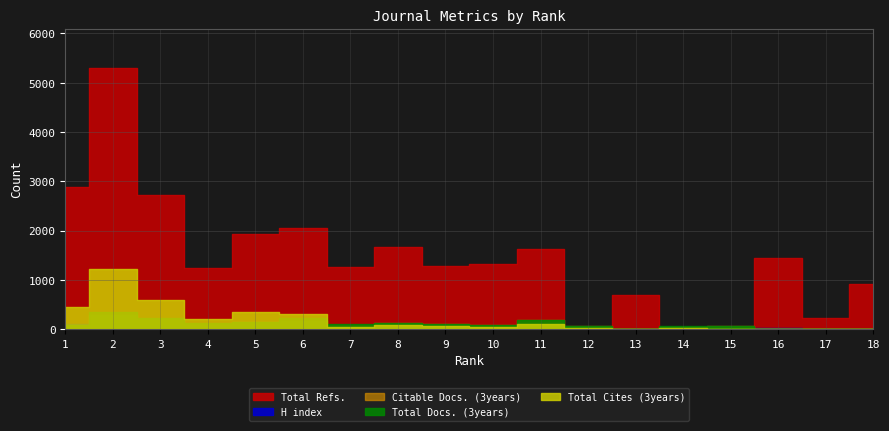

What is the value of the H index point at the 8th from the left?

83